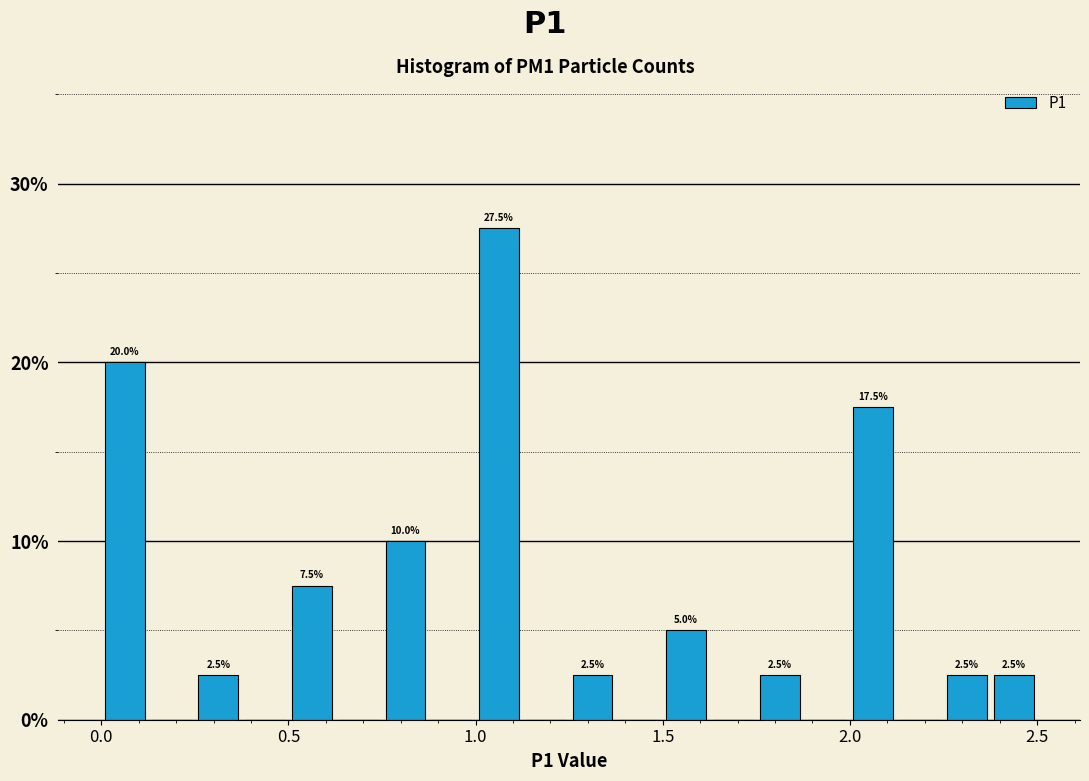

Read against the x-axis, roughly where is the centre of the tallest bar?

1.05